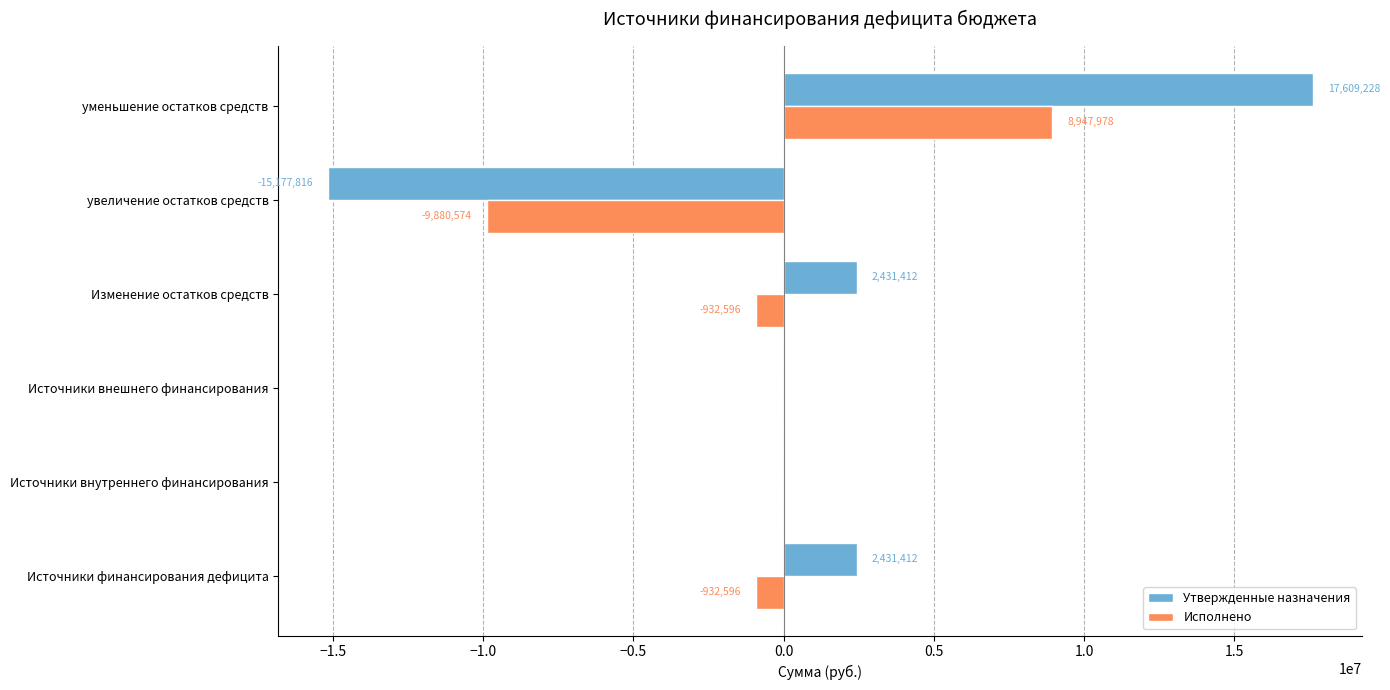

What is the greatest value displayed?

17609228.0